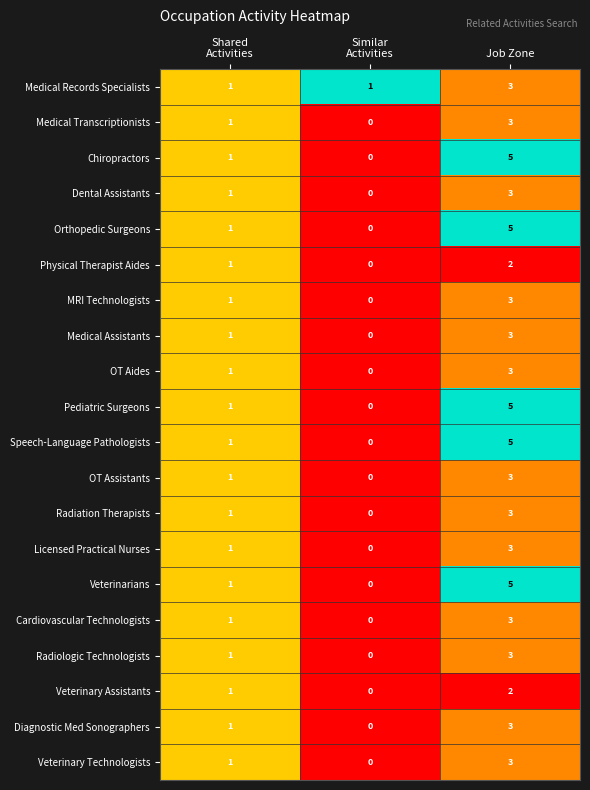

How many data points does each series have?

3